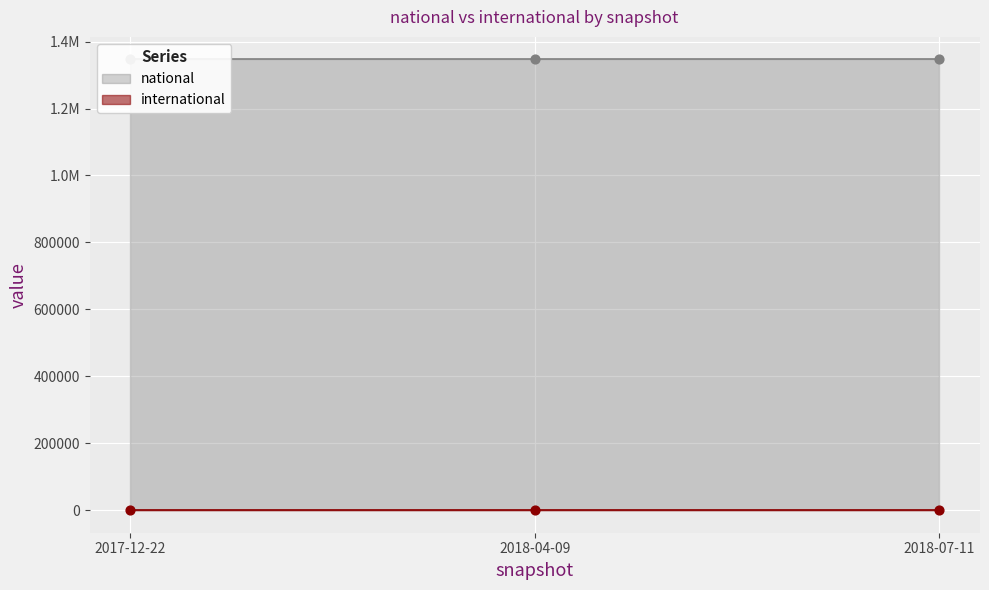

At which category is the sum across all series the highest?

2017-12-22